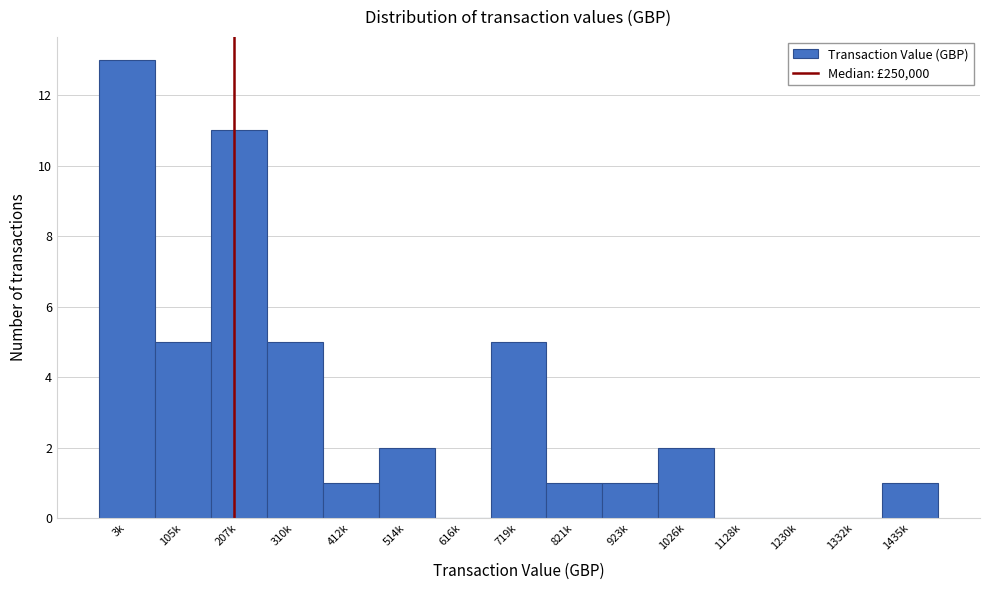

Reading left to right, list all the values displayed in this chart.

3k=13	105k=5	207k=11	310k=5	412k=1	514k=2	616k=0	719k=5	821k=1	923k=1	1026k=2	1128k=0	1230k=0	1332k=0	1435k=1